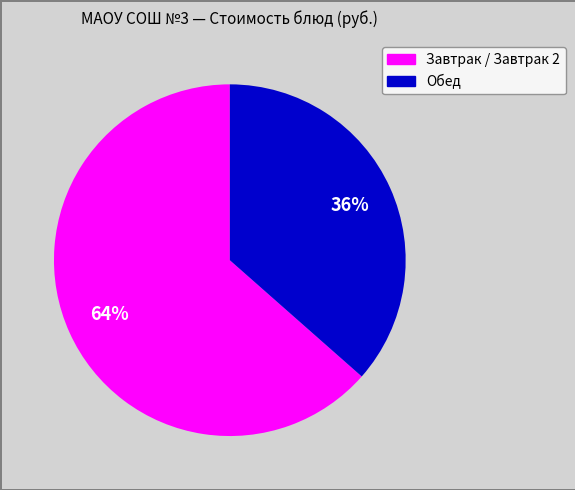

How many slices are in this pie chart?

2